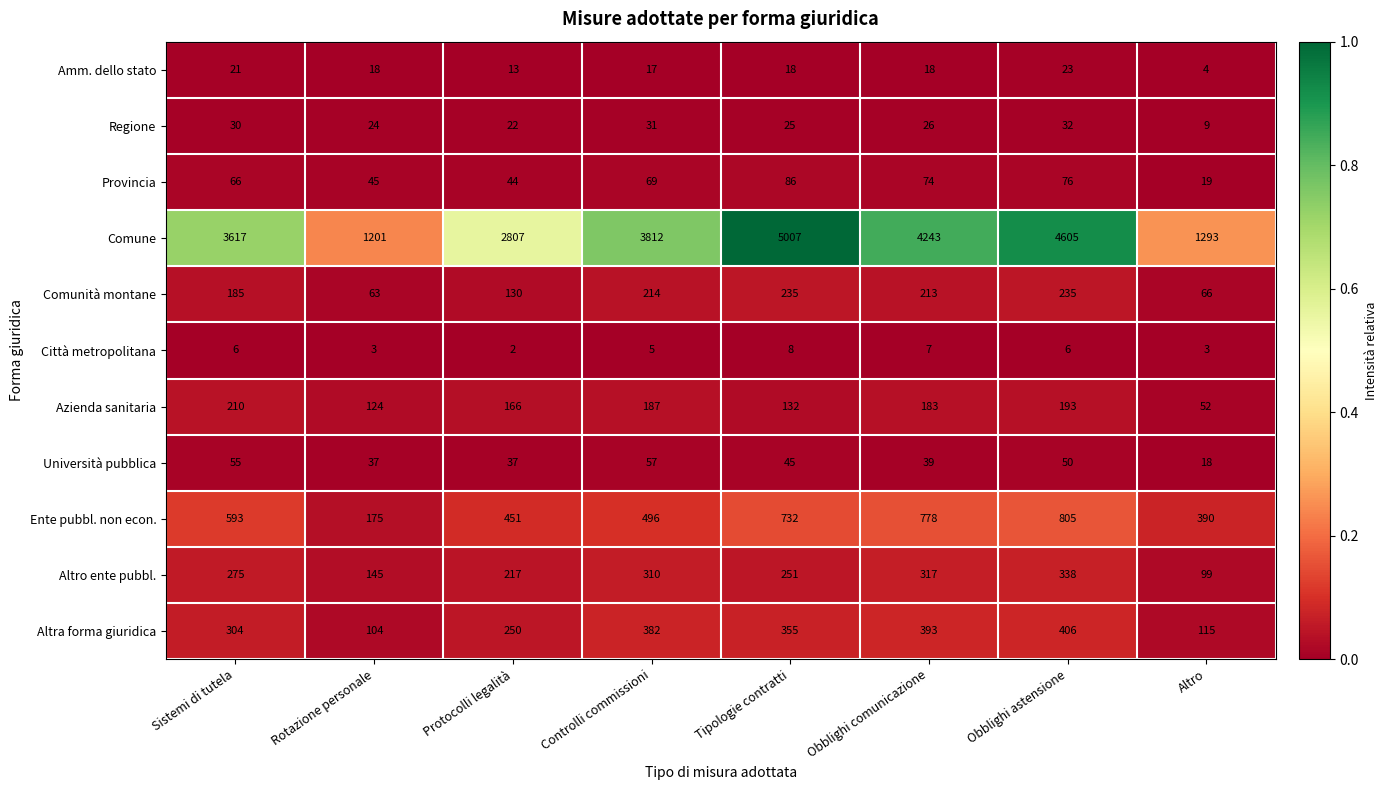

What is the spread (max minus min) of values at Tipologie contratti?

4999